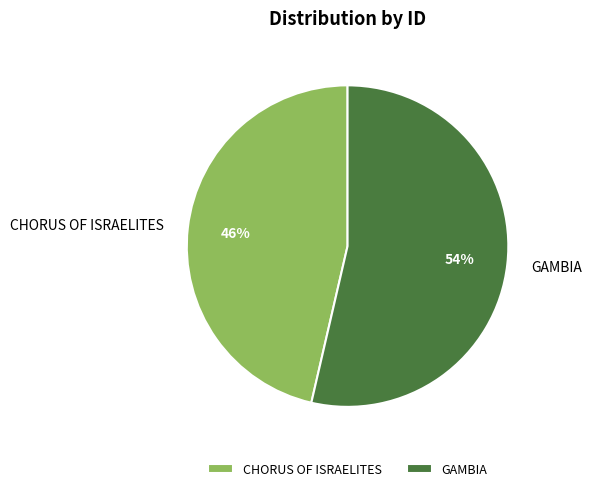

Count the number of slices in the pie.

2